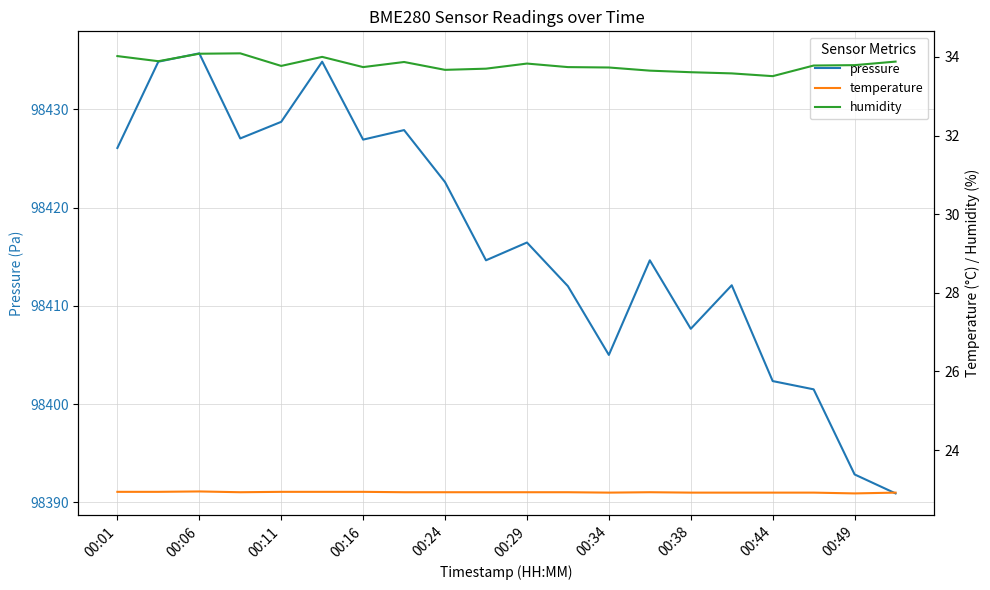

What is the maximum value for pressure?

98435.7